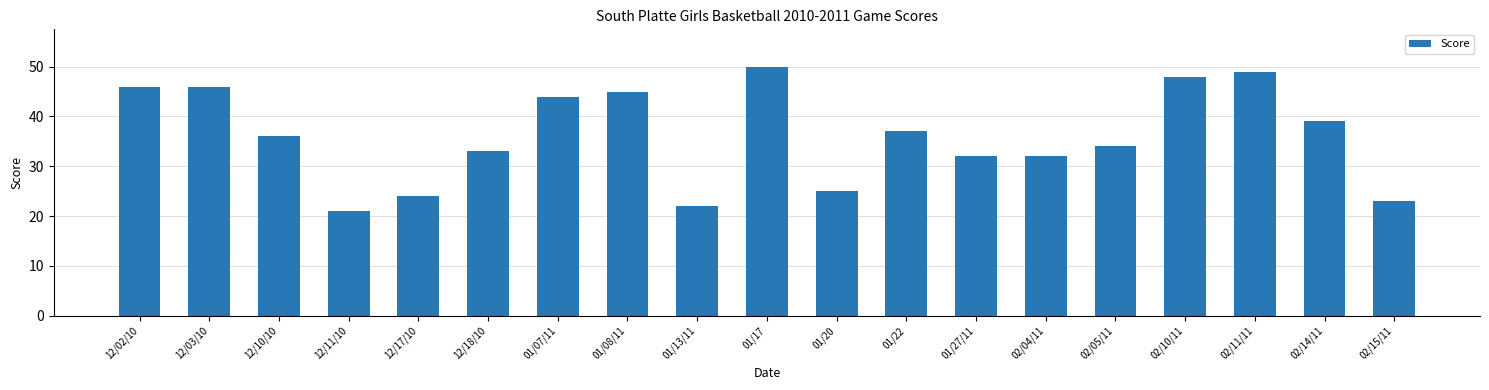

Between 02/04/11 and 02/14/11, which is larger?

02/14/11